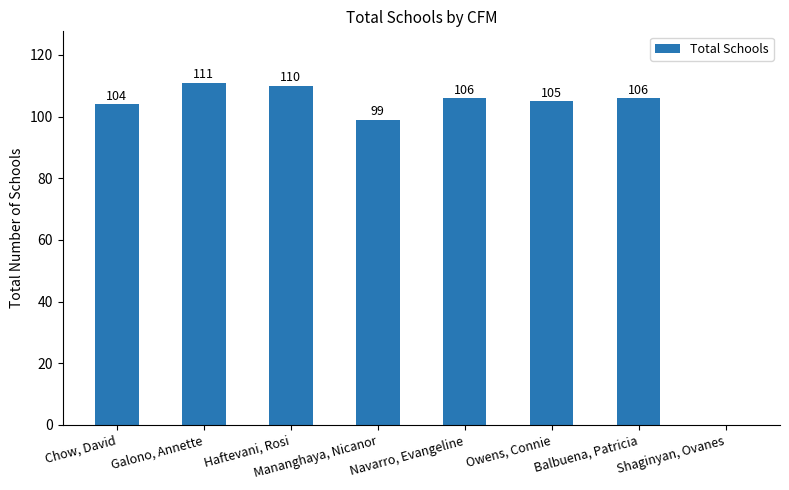

What is the sum of the values at Shaginyan, Ovanes and Chow, David?

104